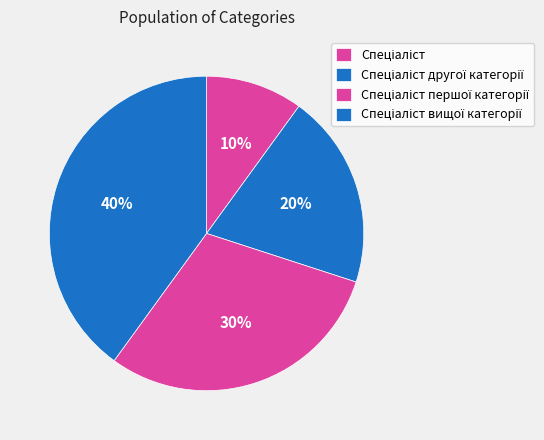

True or false: Спеціаліст першої категорії accounts for 37% of the total.

False